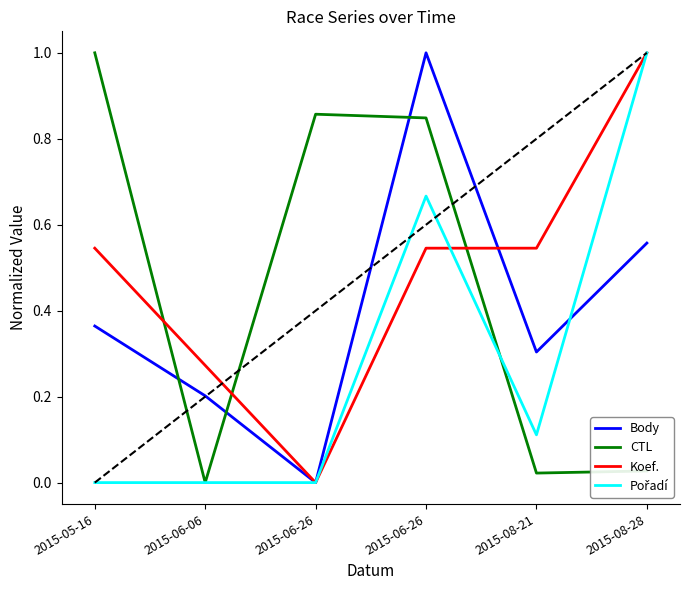

How many lines are shown in the chart?

4